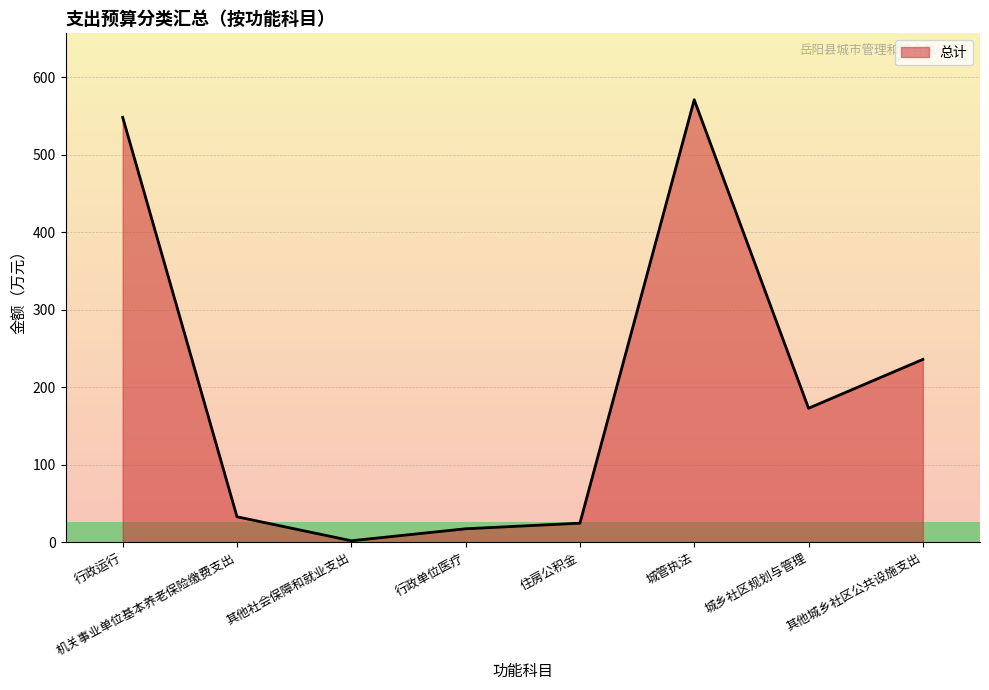

The value at 城乡社区规划与管理 is 173.0. True or false?

True